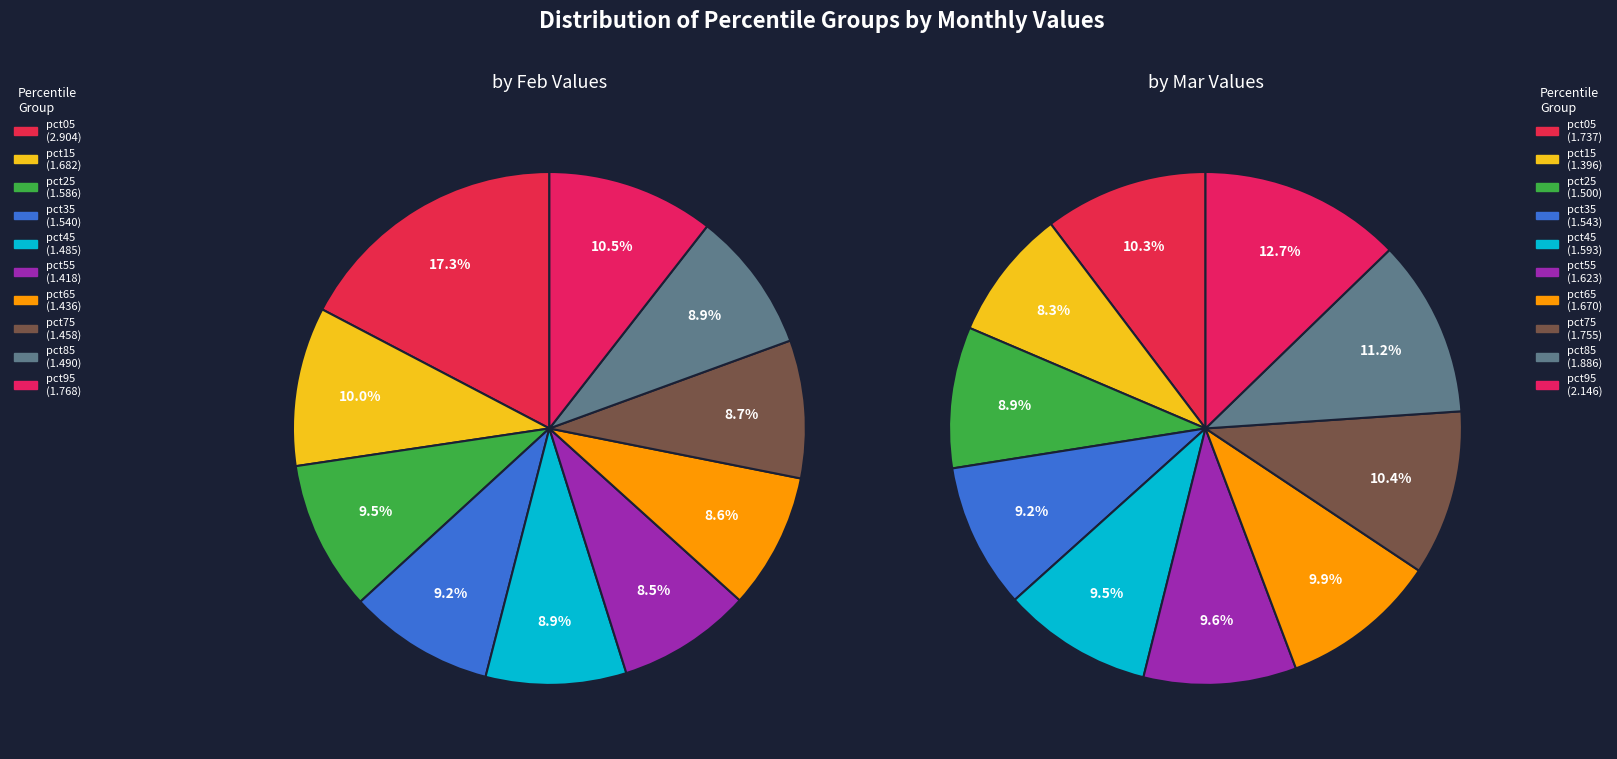

Is 9 the majority of the pie?

No